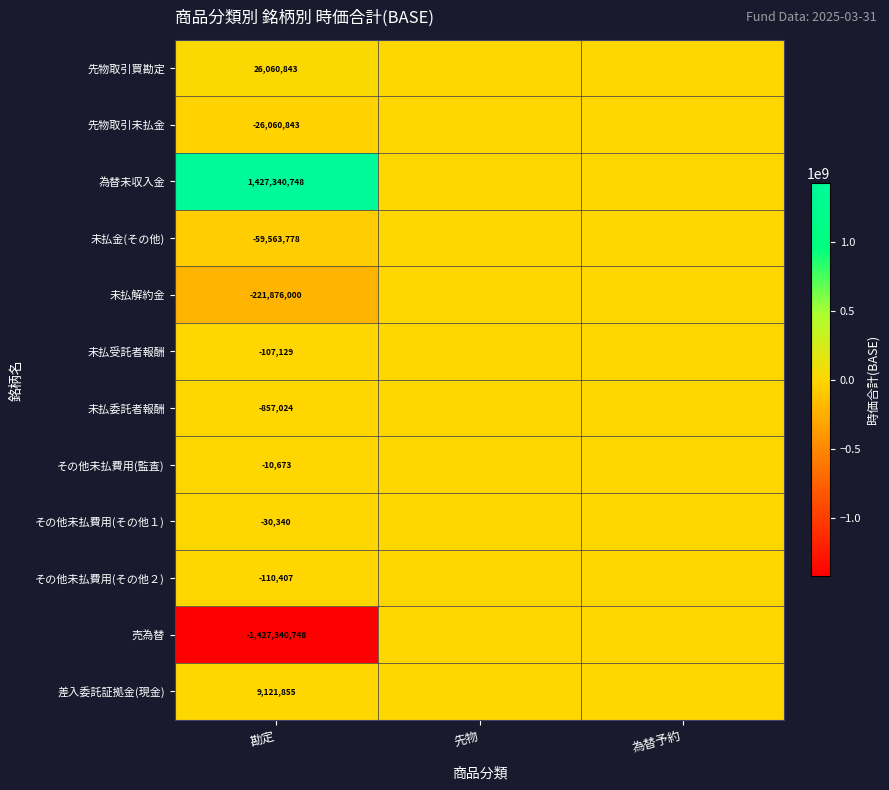

Which label corresponds to the smallest value in the chart?

勘定